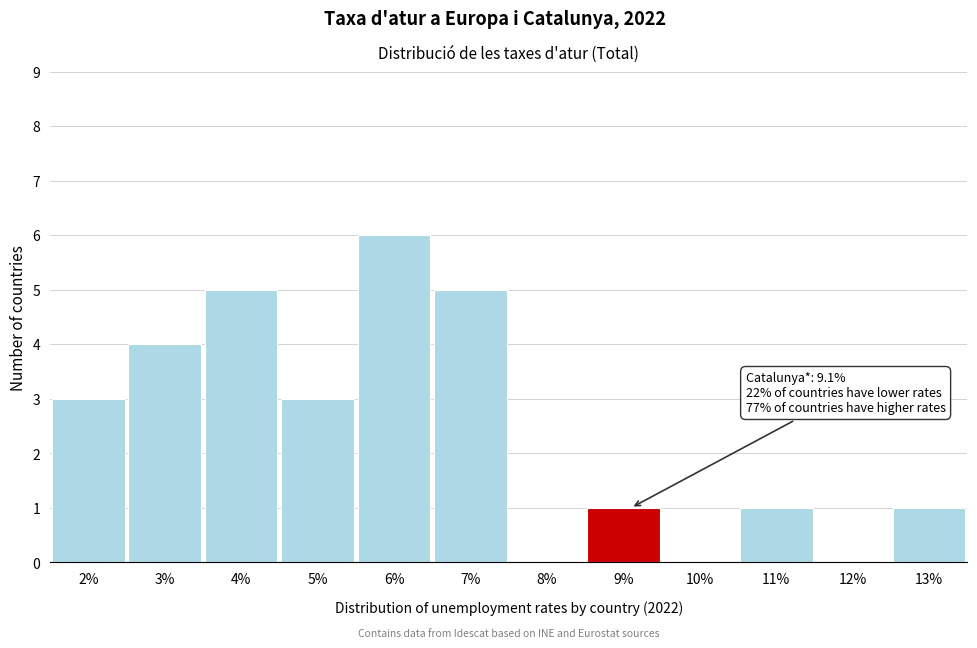

Reading left to right, transcribe all the data shown in this chart.

2%=3	3%=4	4%=5	5%=3	6%=6	7%=5	8%=0	9%=1	10%=0	11%=1	12%=0	13%=1